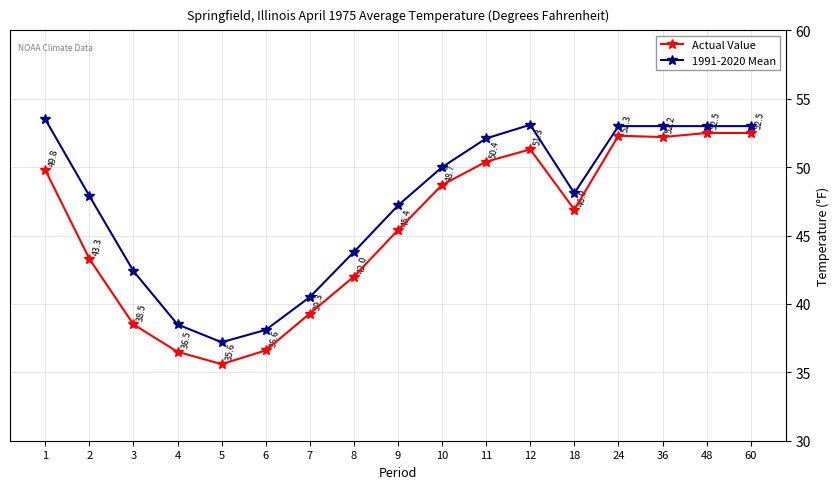

Does the chart display data point markers on the line(s)?

Yes